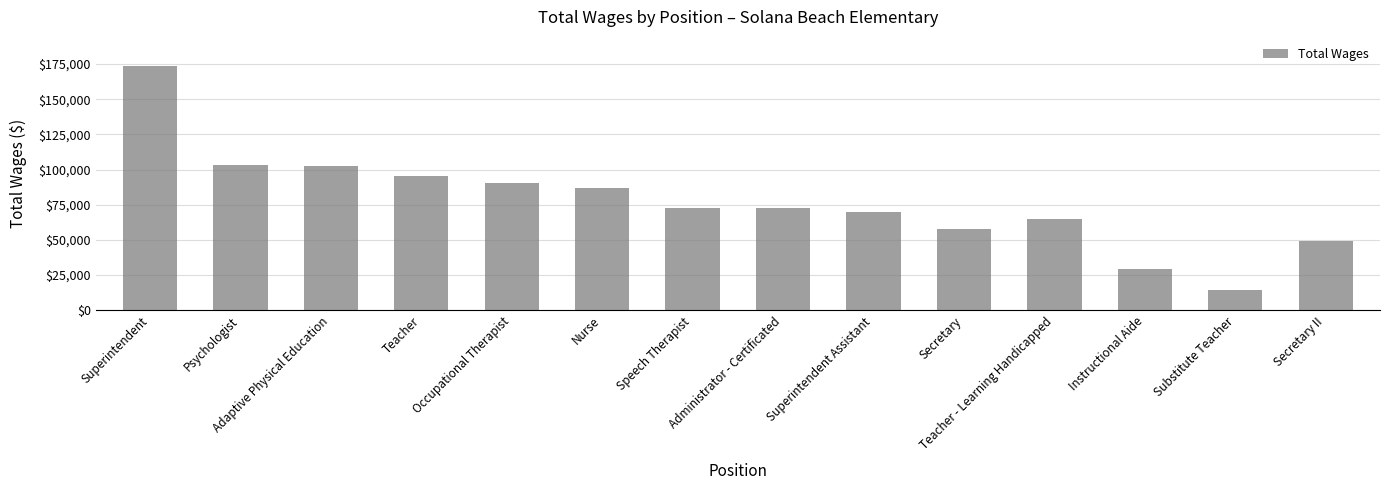

What position from the left is Occupational Therapist?

5